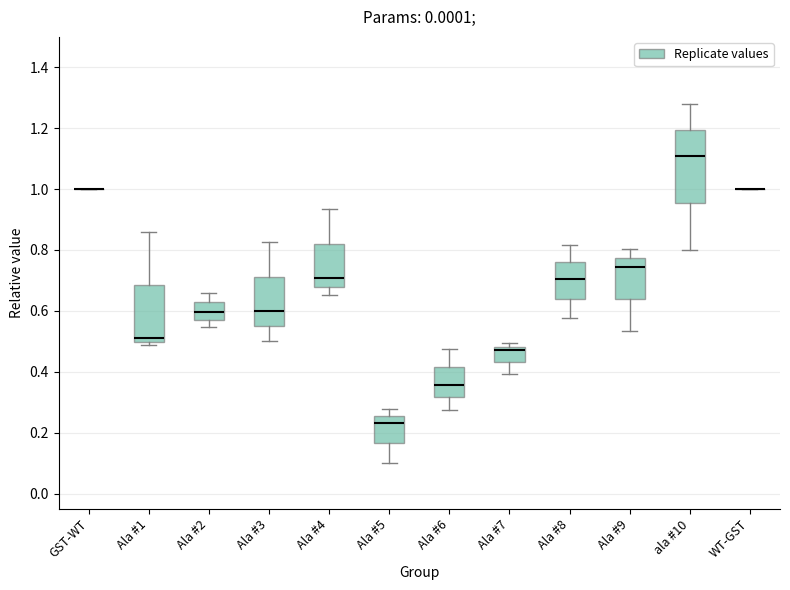

Where does the upper whisker of the box for Ala #8 end on the y-axis? The values are not printed on the chart, so give them approximately, as read against the axis.

0.82